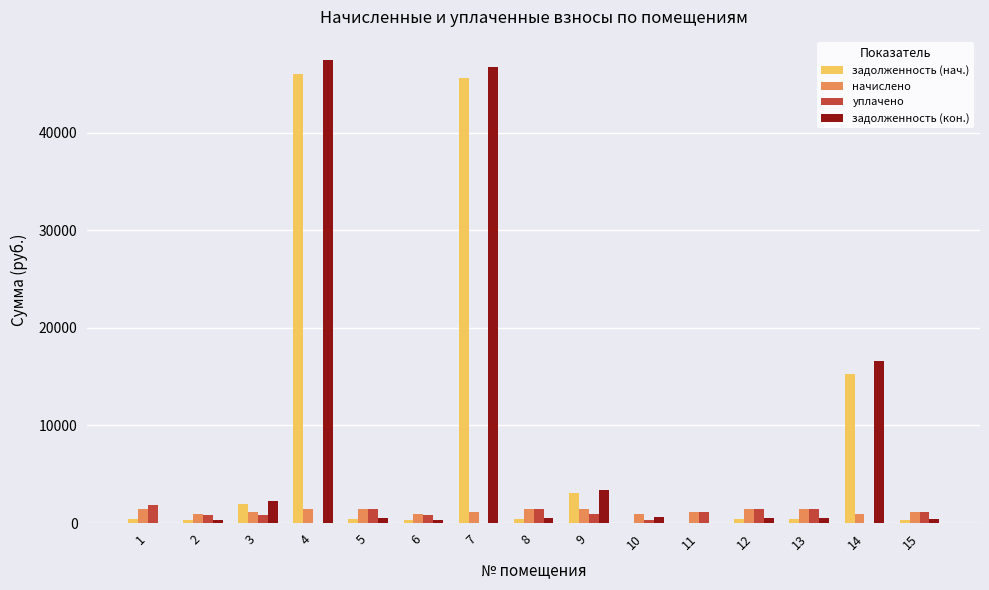

How many groups of bars are there?

15